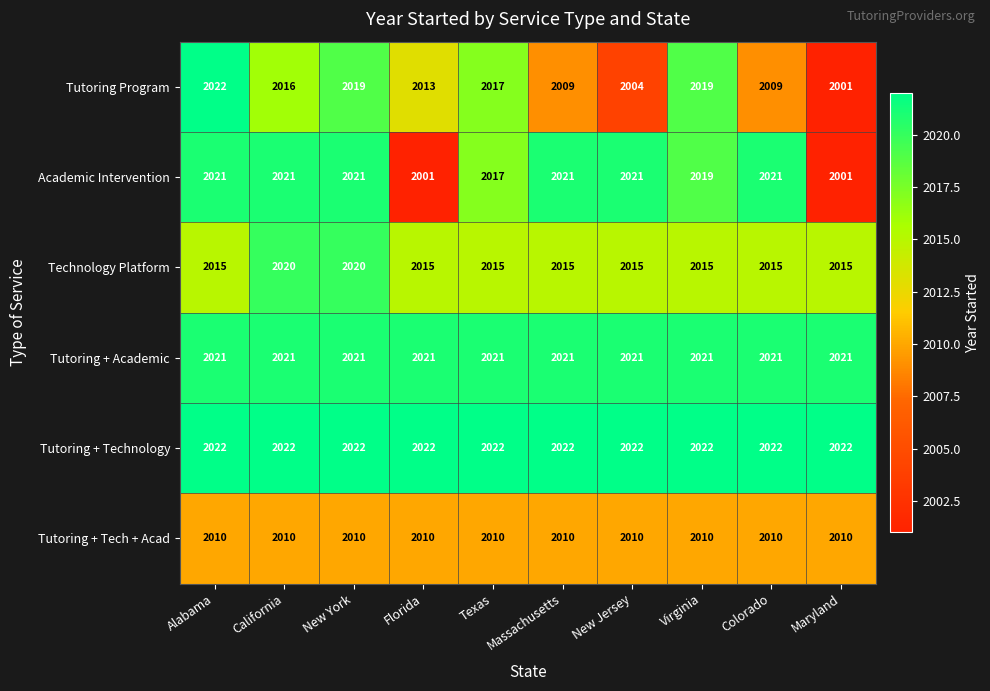

Is it true that Tutoring + Technology equals 2857 at New Jersey?

False